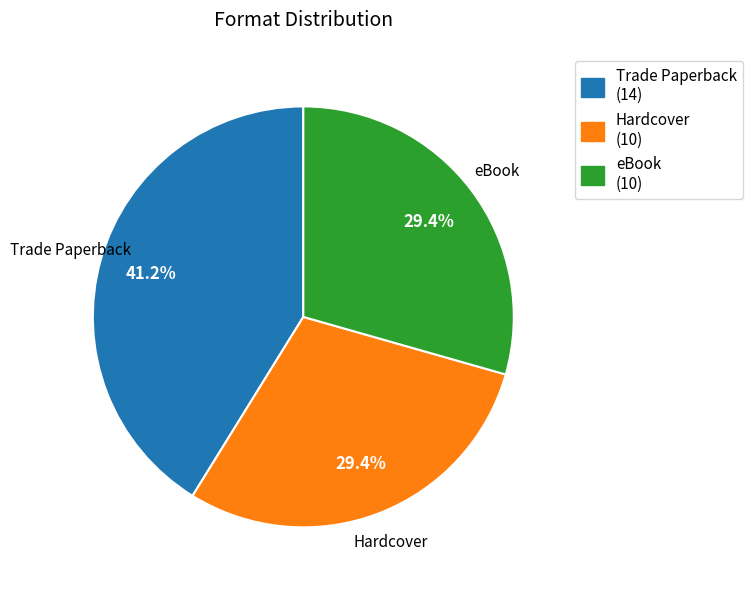

Which category has the biggest portion of the pie?

Trade Paperback